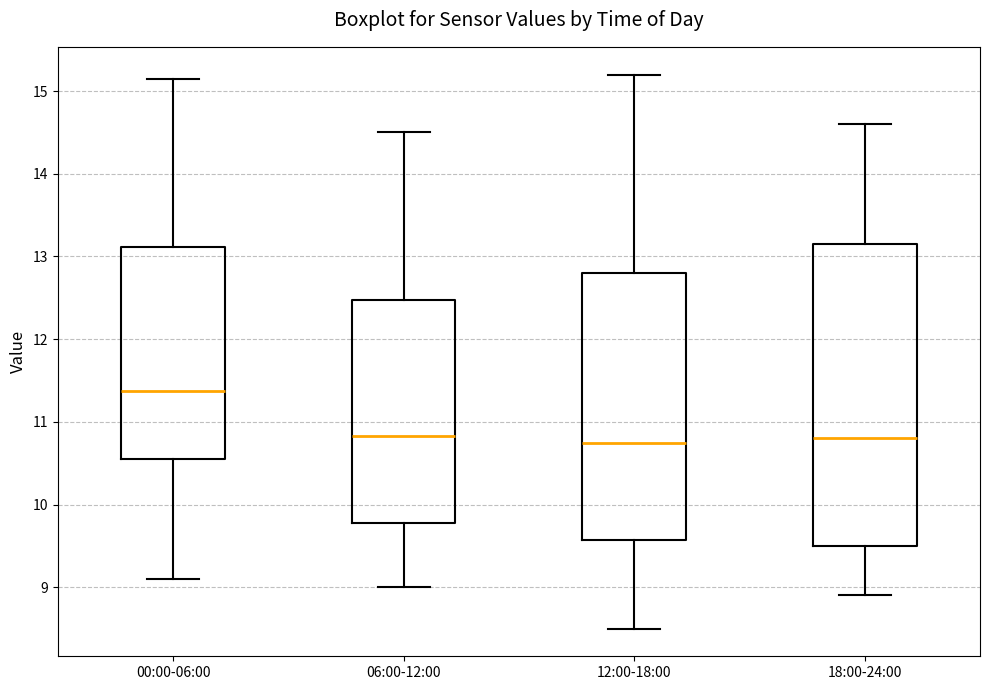

Comparing the boxes themselves (not the whiskers), which one is the tallest?

18:00-24:00